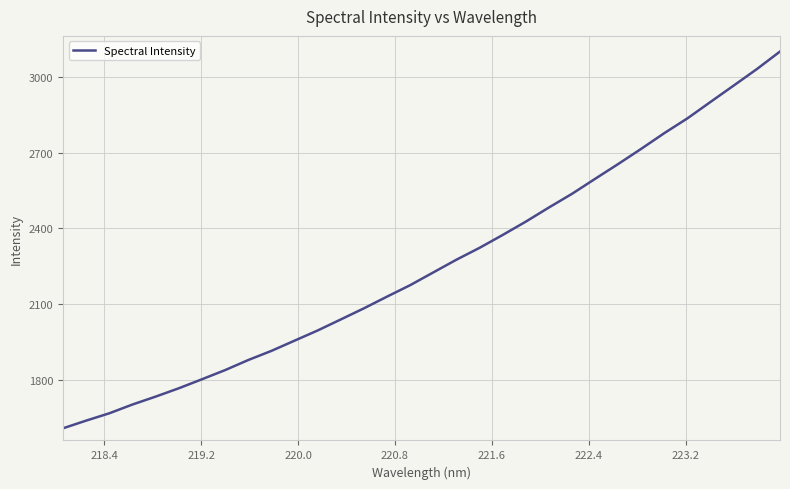

What is the difference between the maximum and minimum values?

1494.5